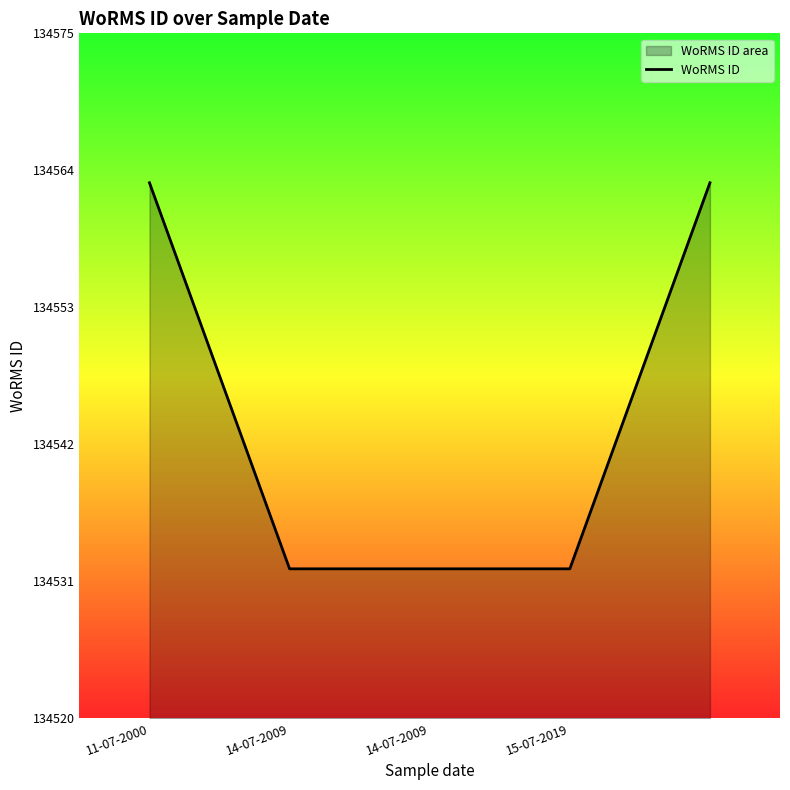

What is the greatest value displayed?

134563